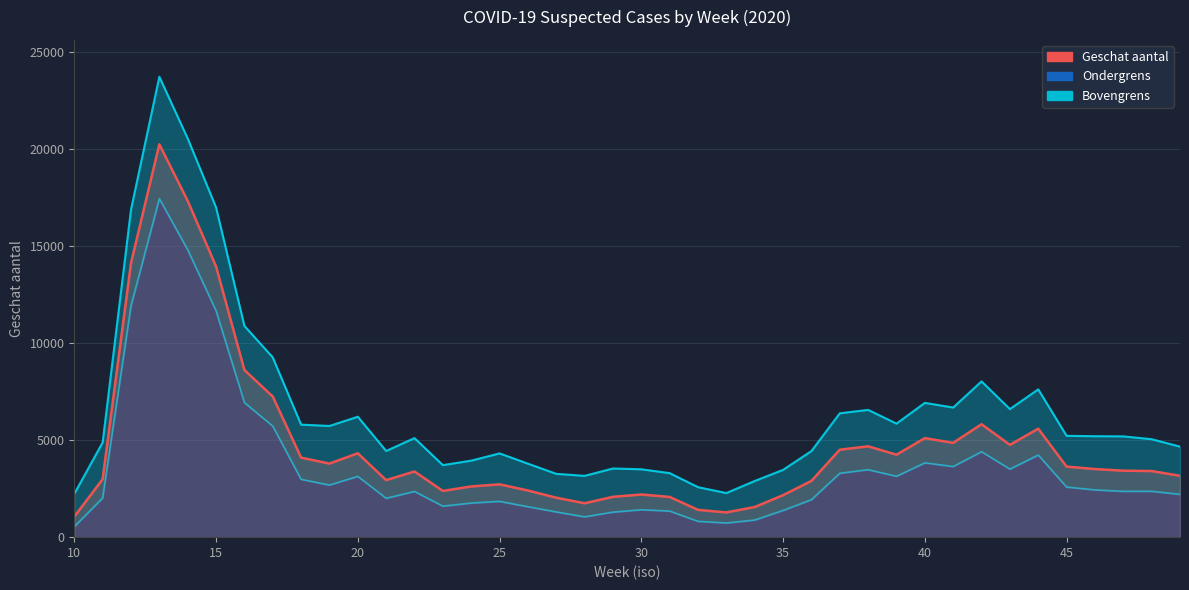

What is the difference between the maximum and minimum values?

19188